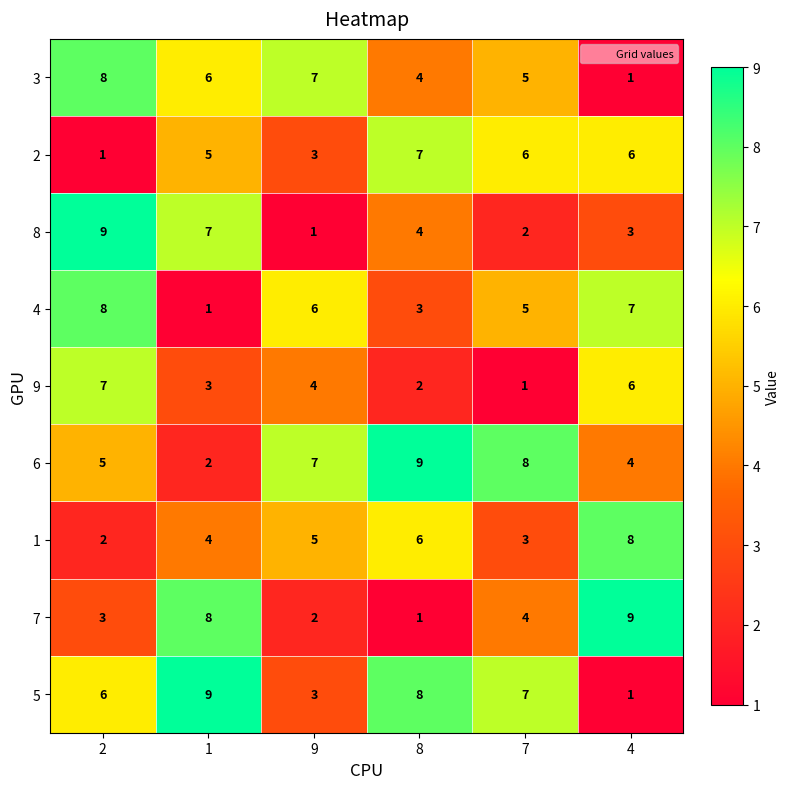

What is the spread (max minus min) of values at 4?

8